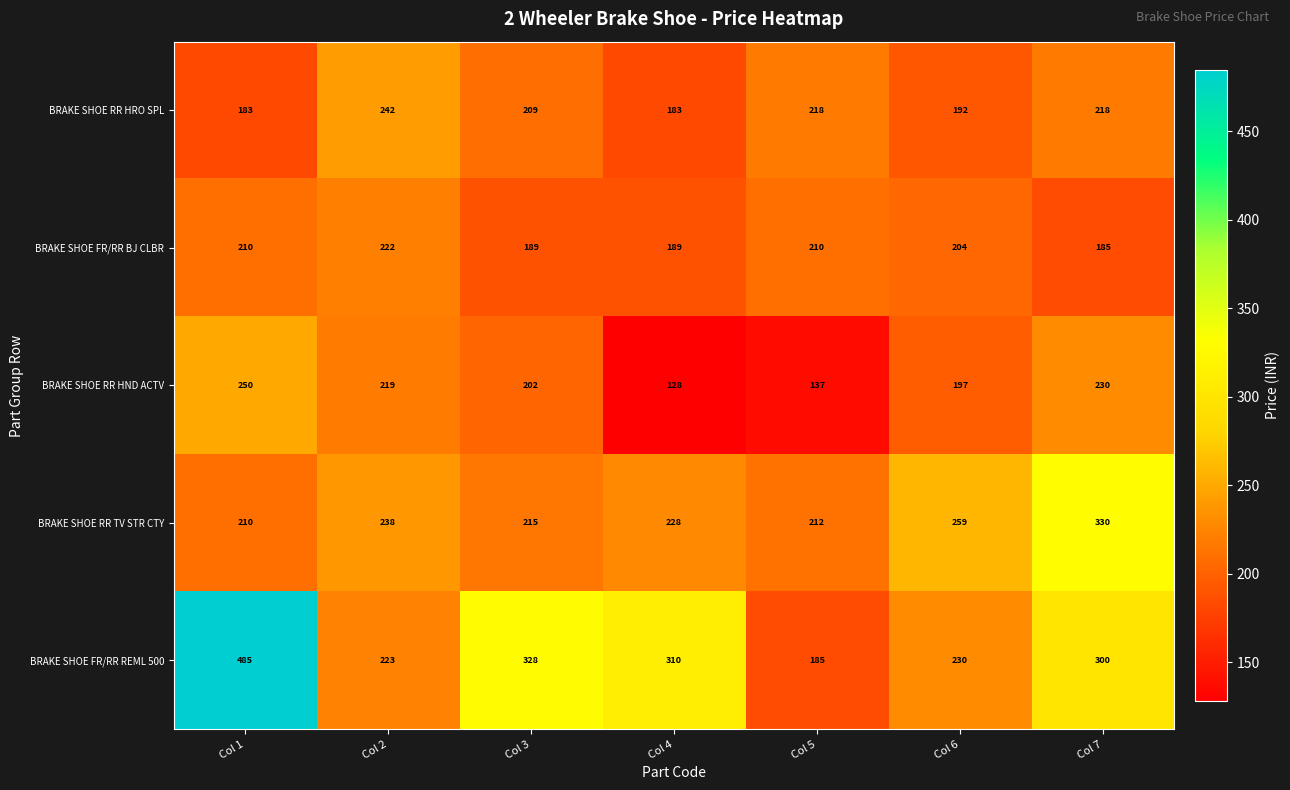

Where is BRAKE SHOE FR/RR REML 500 nearest to the value 335?

Col 3